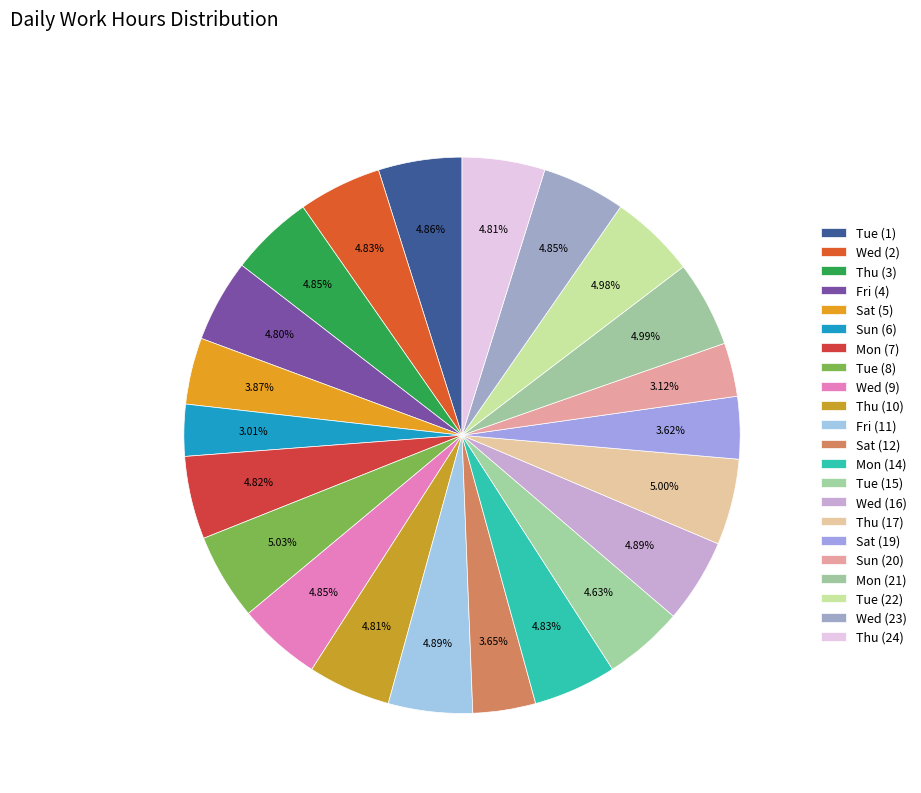

How many segments does this pie chart have?

22